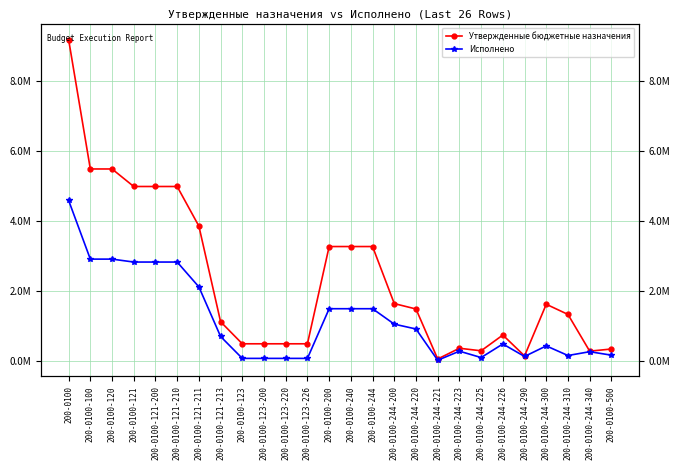

At 200-0100, list the series in order from smallest to largest.

Исполнено, Утвержденные бюджетные назначения